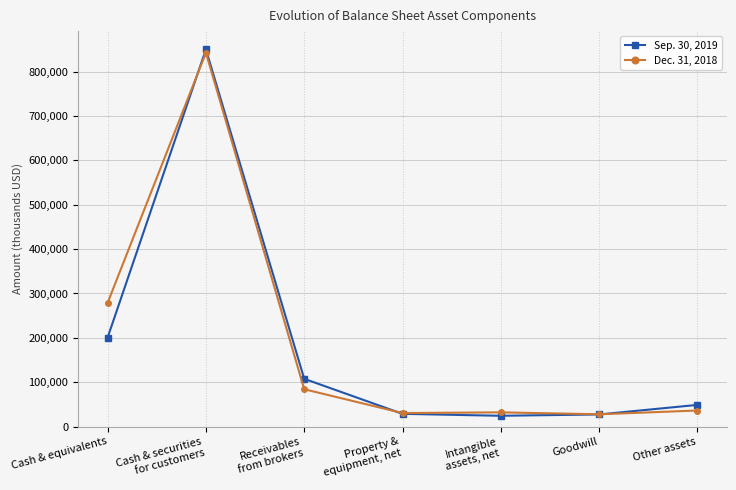

What is the highest value of the Sep. 30, 2019 series?

849803